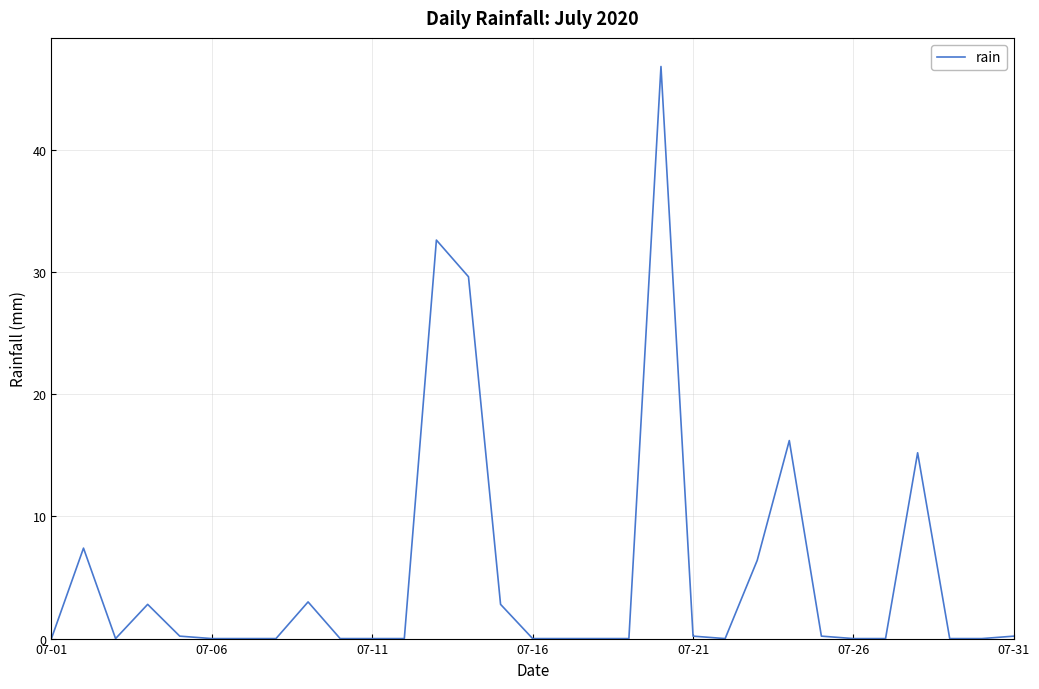

What is the greatest value displayed?

46.8